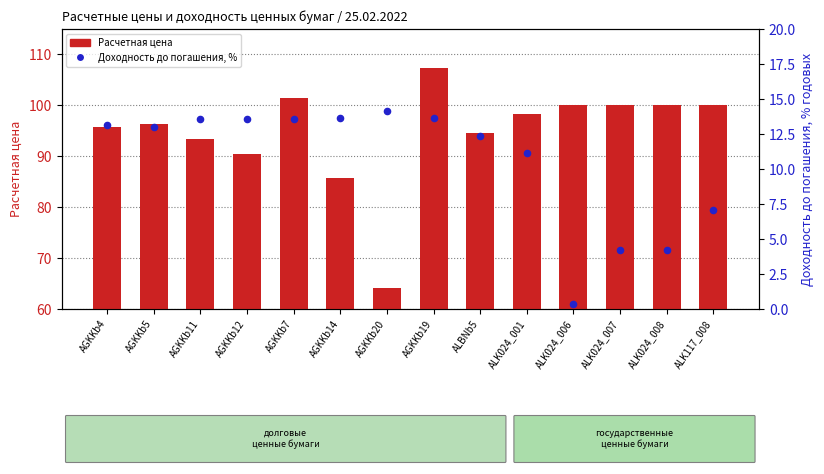

Which series has the widest spread of Y values?

Расчетная цена